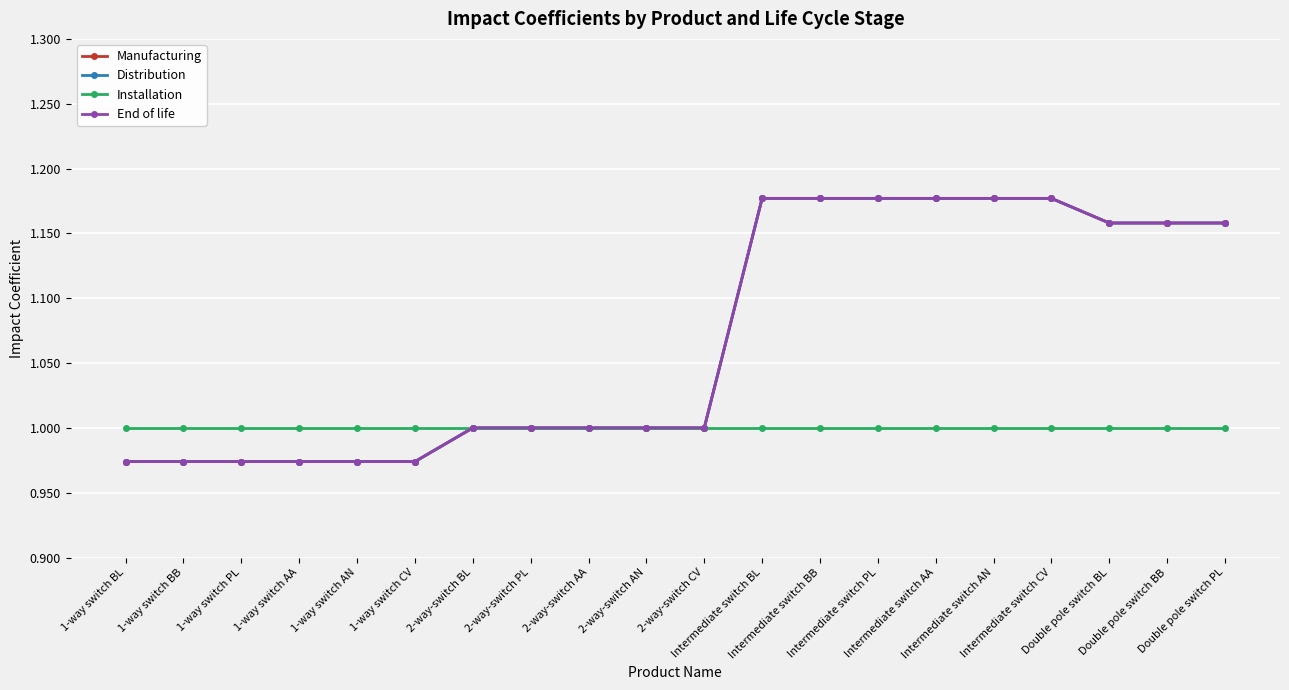

Is this an area chart (filled region under the line)?

No